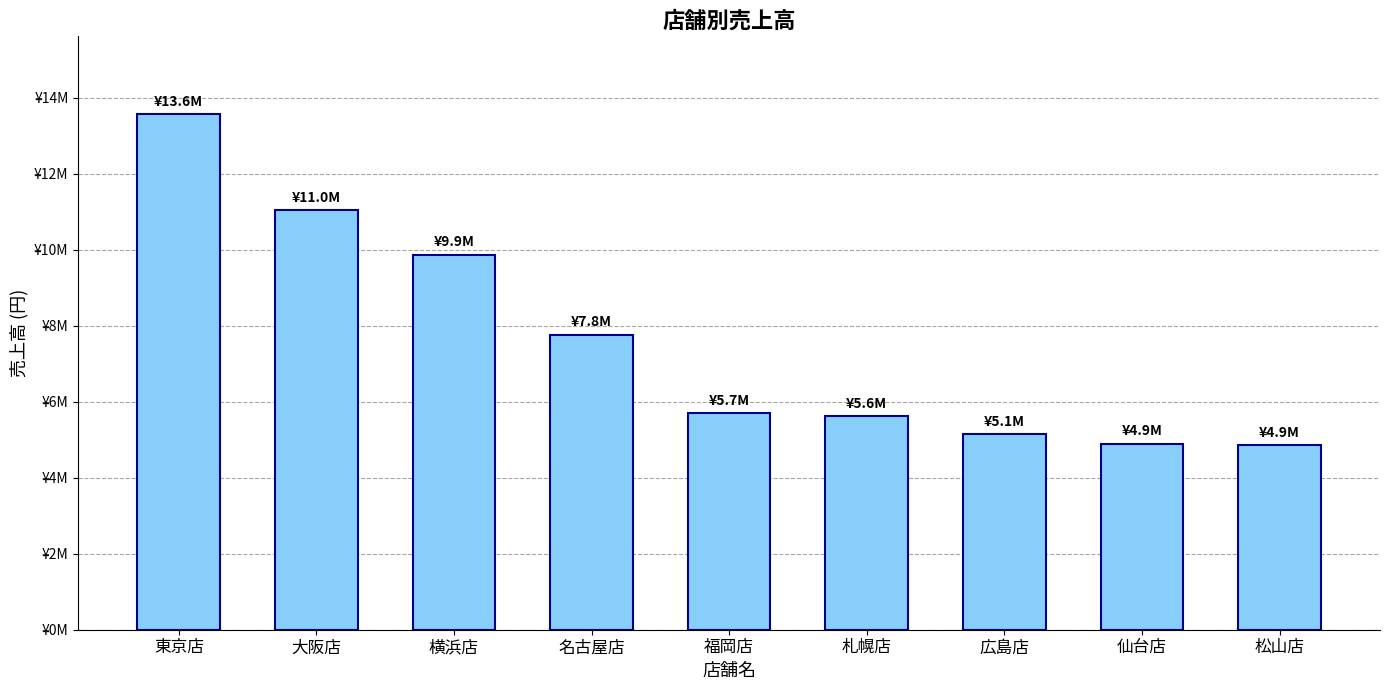

What position from the right is 名古屋店?

6